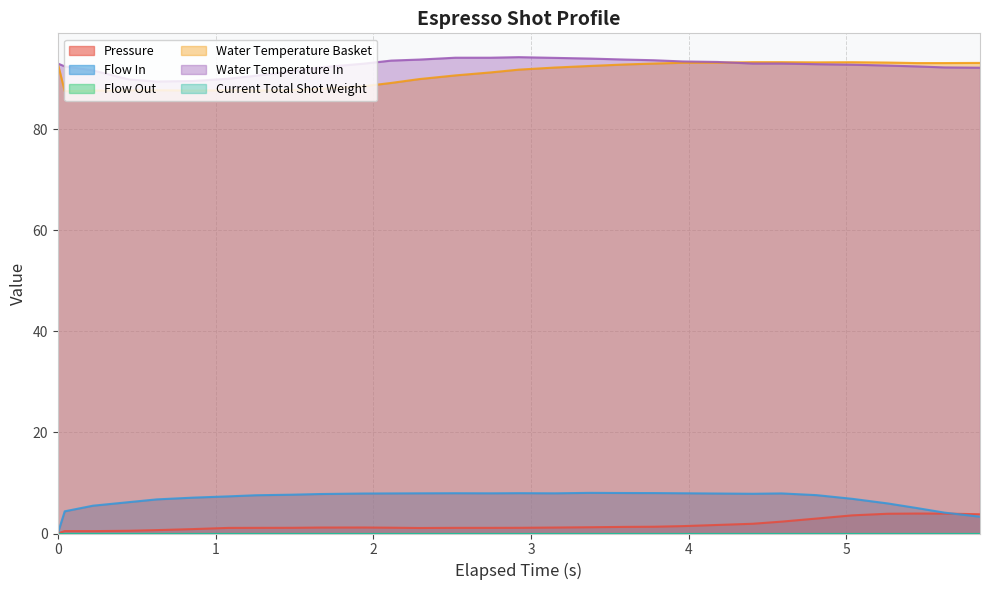

Reading left to right, extract all data points from this chart.

pressure: 0.0	0.5	0.5	0.5	0.7	0.9	1.1	1.1	1.1	1.2	1.2	1.1	1.1	1.1	1.1	1.1	1.2	1.2	1.3	1.3	1.5	1.7	1.9	2.4	3.0	3.6	3.9	4.0	3.9	3.8
flow_in: 0.0	4.4	5.5	6.2	6.8	7.1	7.3	7.6	7.7	7.8	7.9	7.9	8.0	8.0	8.0	8.0	8.0	8.0	8.0	8.0	8.0	7.9	7.9	7.9	7.6	6.9	6.0	5.0	4.1	3.3
water_temperature_basket: 93.0	87.5	87.6	87.7	87.7	87.6	87.7	87.7	87.7	88.0	88.5	89.2	89.9	90.6	91.2	91.8	92.2	92.5	92.8	93.0	93.1	93.2	93.3	93.3	93.2	93.2	93.2	93.1	93.1	93.1
water_temperature_in: 93.0	92.4	91.6	89.8	89.4	89.5	90.0	90.6	91.5	92.2	93.0	93.6	93.8	94.1	94.1	94.2	94.1	94.0	93.8	93.6	93.4	93.3	93.0	93.0	92.9	92.8	92.6	92.4	92.2	92.2